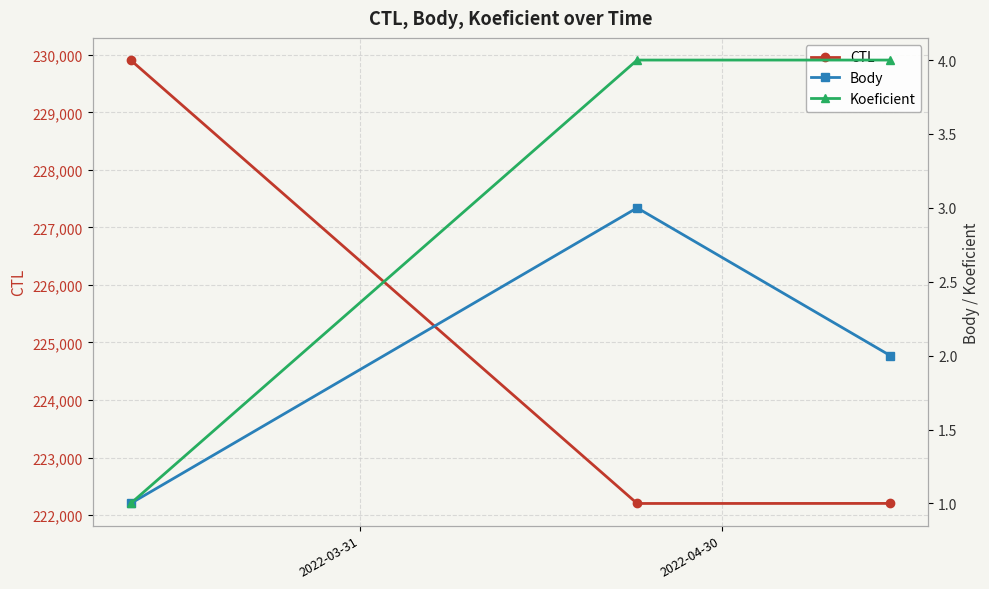

True or false: Koeficient has a value of 7 at 2022-04-30.

False